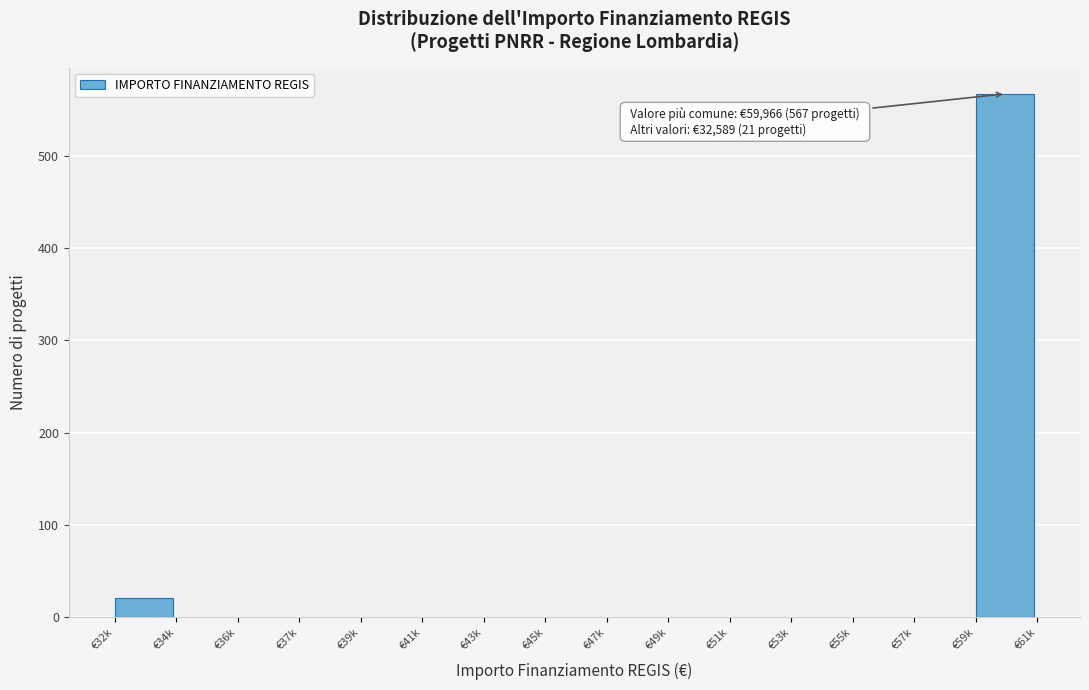

Reading left to right, what are all the values shown in this chart?

€32k=21	€34k=0	€36k=0	€37k=0	€39k=0	€41k=0	€43k=0	€45k=0	€47k=0	€49k=0	€51k=0	€53k=0	€55k=0	€57k=0	€59k=567